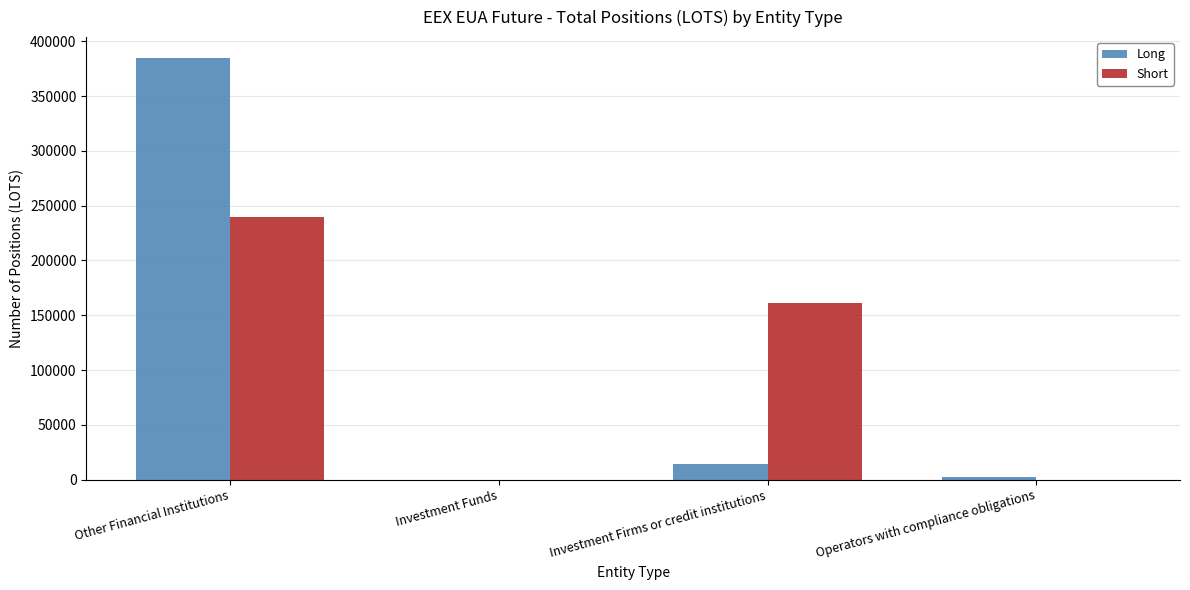

How many data points does each series have?

4